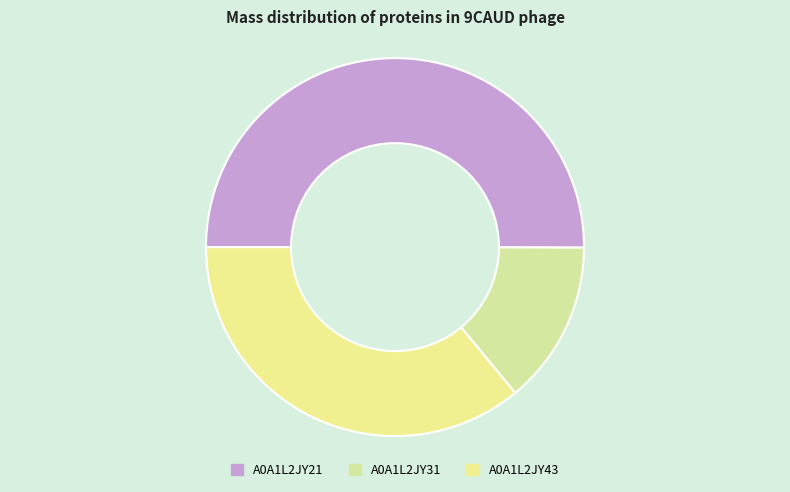

To the nearest percent, what is the average slice percentage?

33%